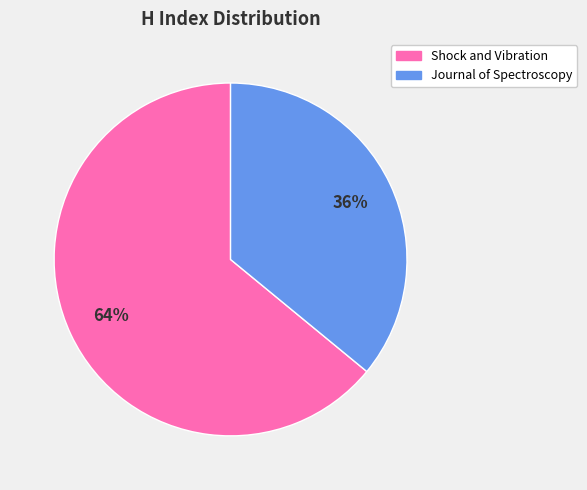

Which slice represents more than half of the pie?

Shock and Vibration